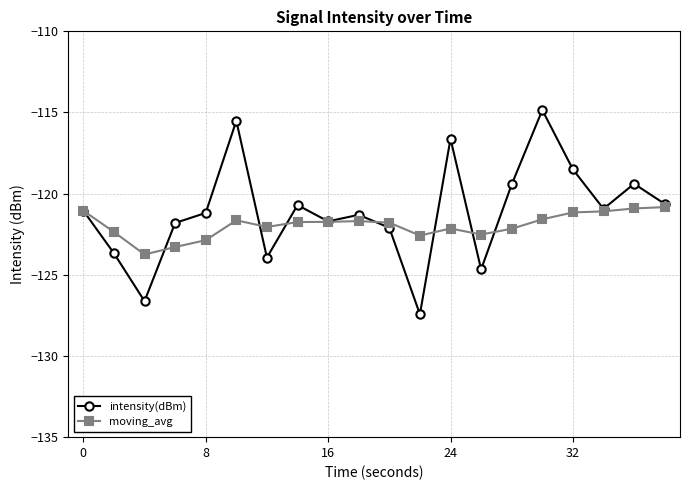

What is the minimum value for moving_avg?

-123.7